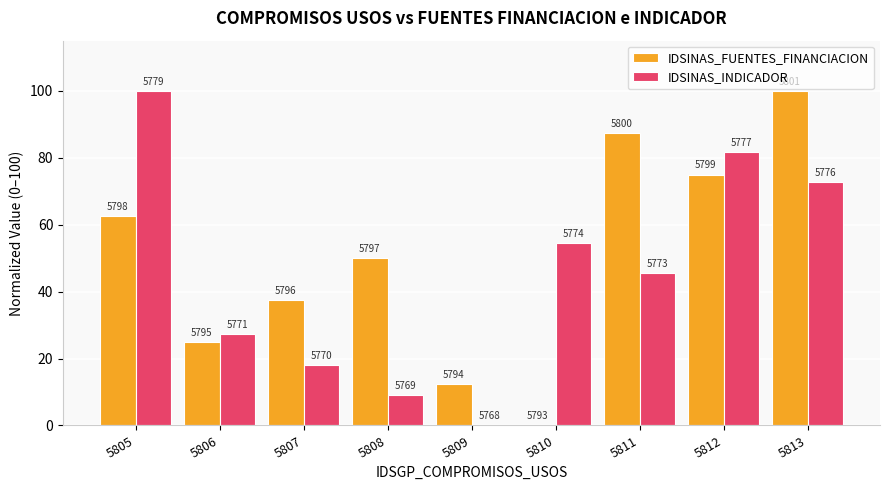

What are all the series names shown in the legend?

IDSINAS_FUENTES_FINANCIACION, IDSINAS_INDICADOR